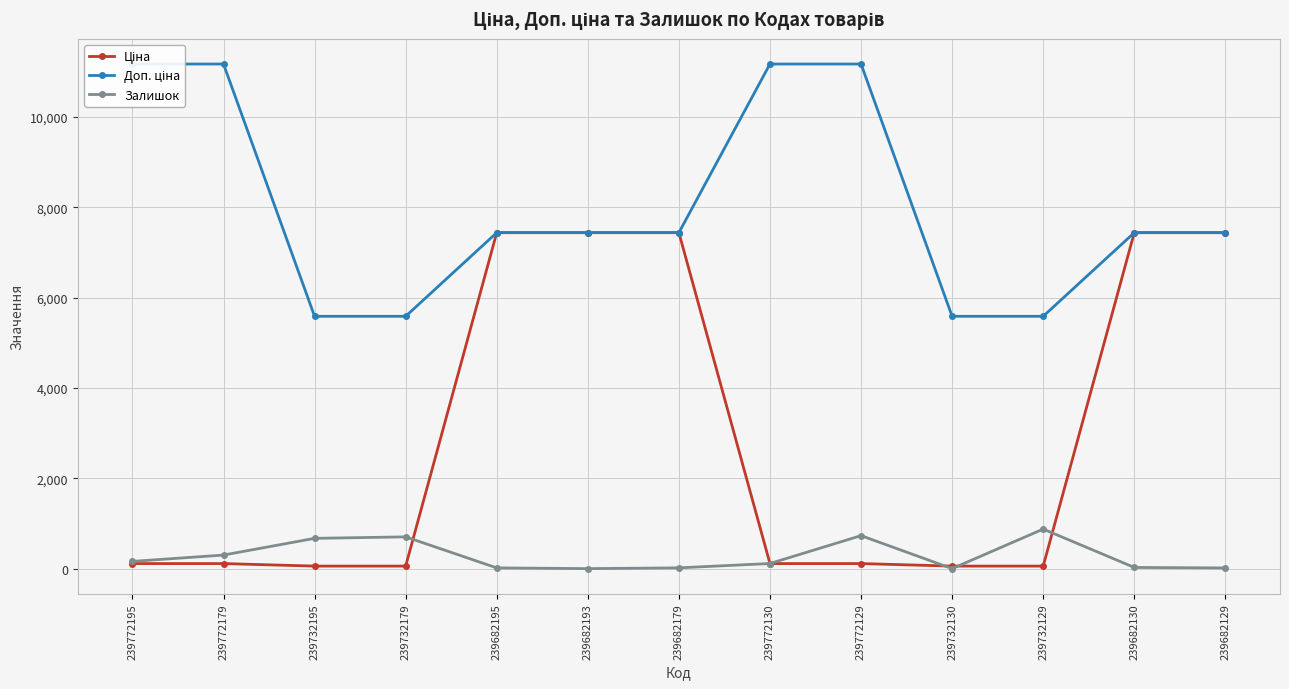

The value of Ціна at 239772179 is 160.5. True or false?

False